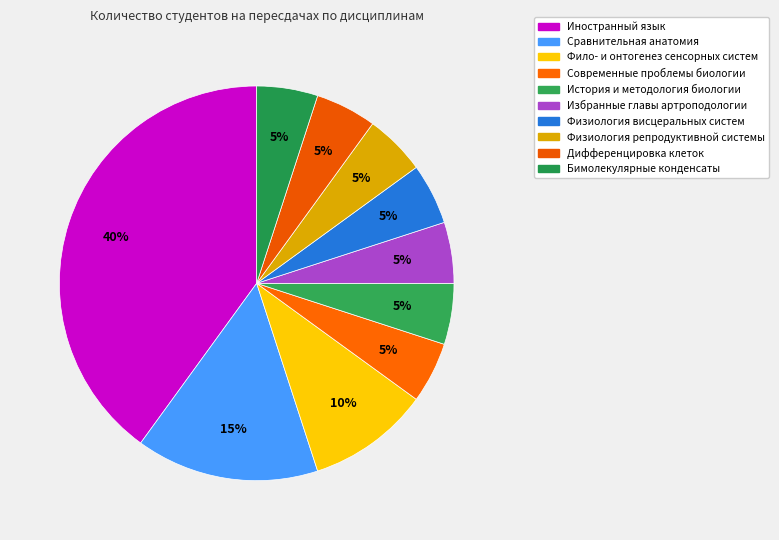

How many slices are in this pie chart?

10